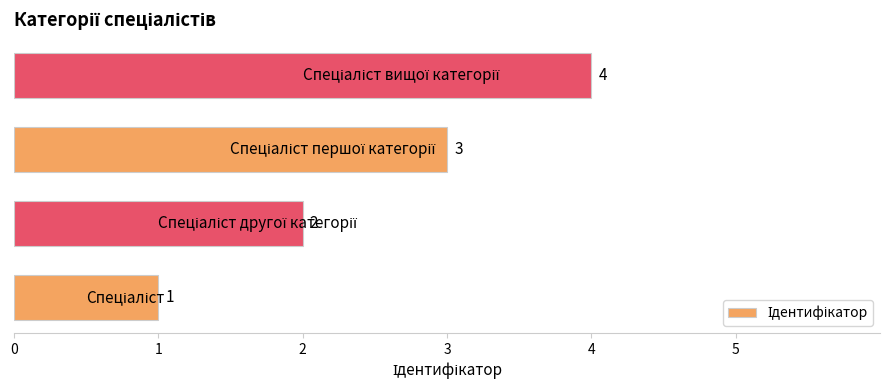

How many values are below 3?

2